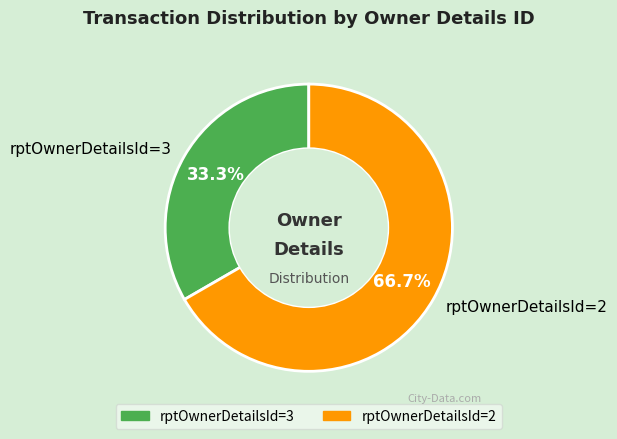

To the nearest percent, what is the average slice percentage?

50%